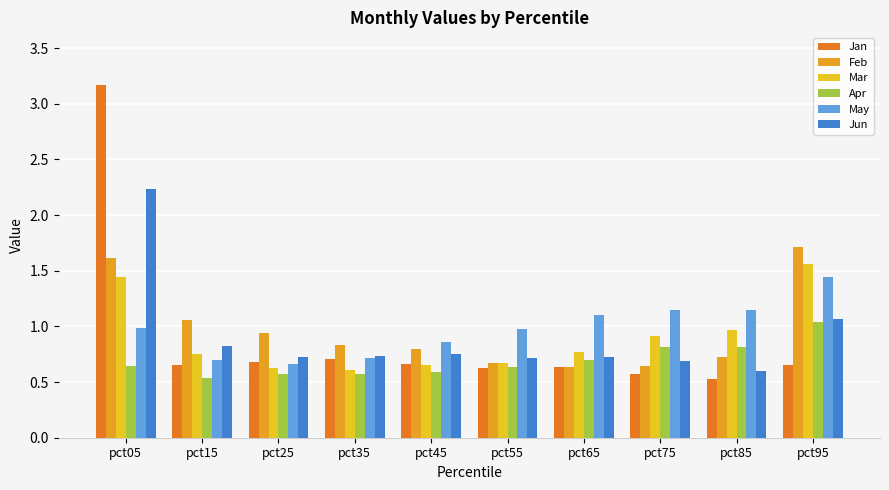

At which category is the sum across all series the highest?

pct05